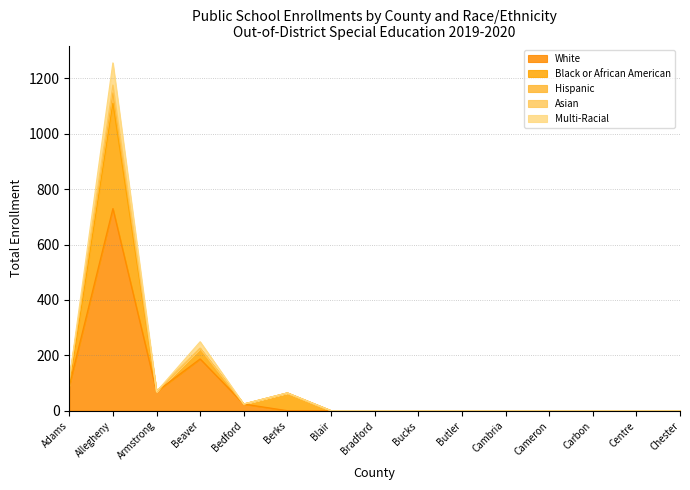

At which category does the chart reach its minimum across all series?

Berks